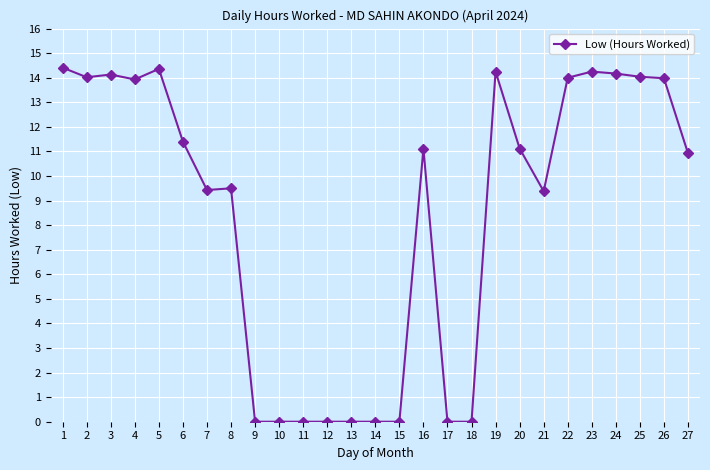

What is the greatest value displayed?

14.4